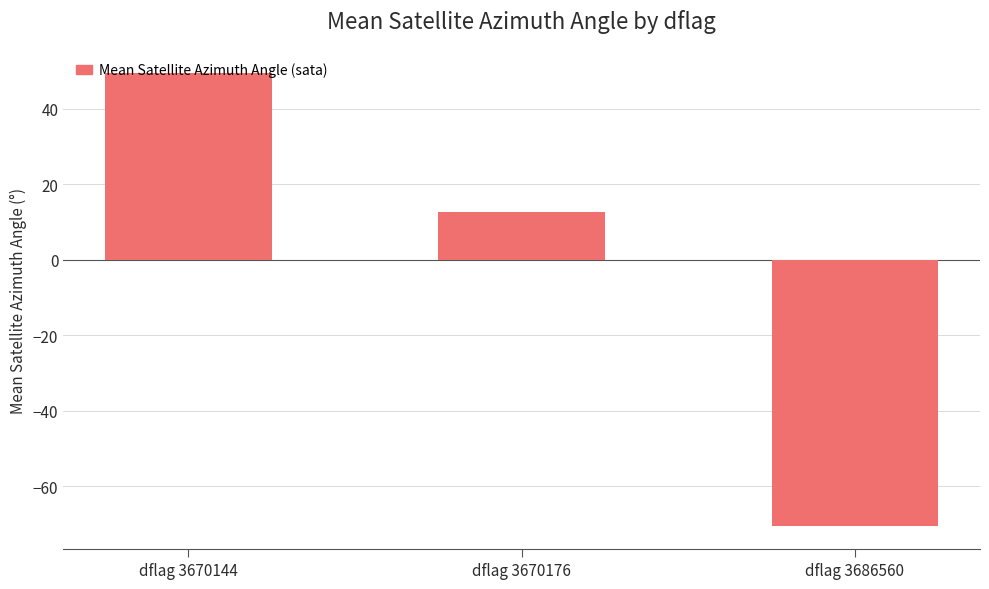

Reading right to left, what are all the values shown in this chart?

dflag 3686560=-70.6	dflag 3670176=12.7	dflag 3670144=49.5